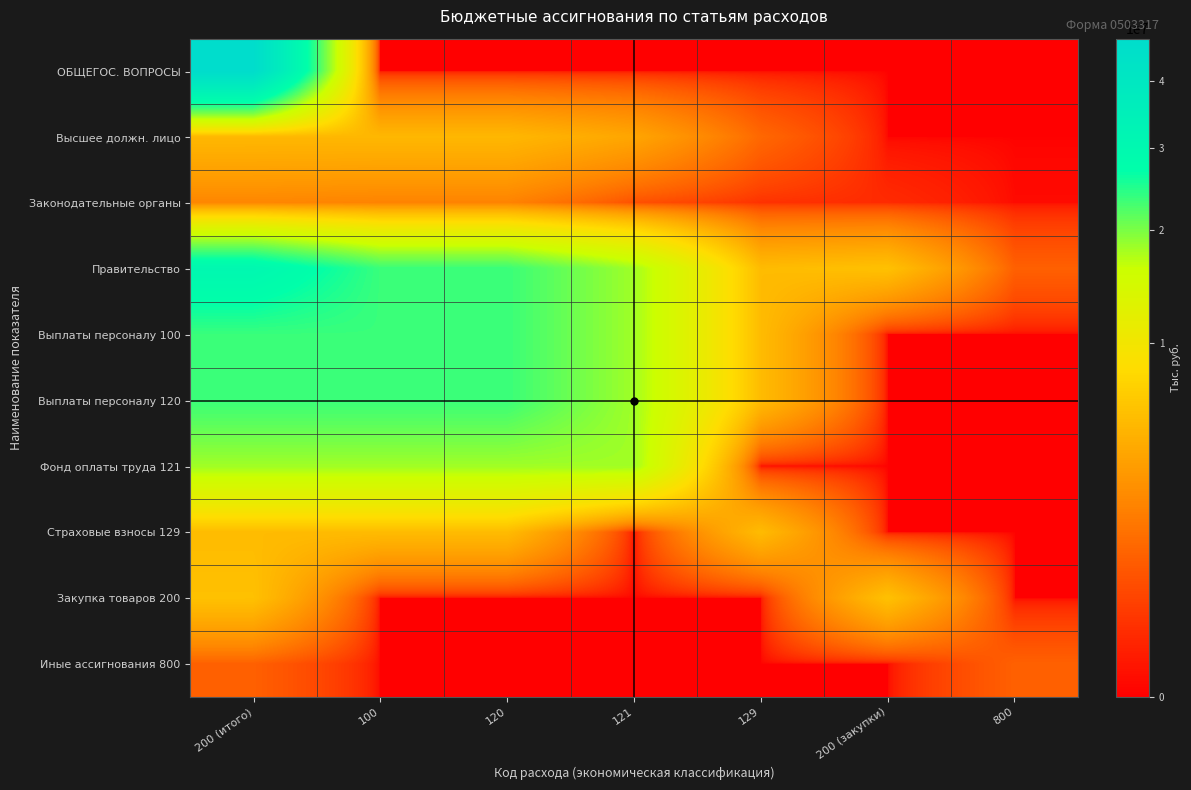

Reading left to right, transcribe all the data shown in this chart.

ОБЩЕГОС. ВОПРОСЫ: 200 (итого)=47314491	100=0	120=0	121=0	129=0	200 (закупки)=0	800=0
Высшее должн. лицо: 200 (итого)=5169800	100=5169800	120=5169800	121=3966500	129=1198000	200 (закупки)=0	800=0
Законодательные органы: 200 (итого)=2283600	100=2146000	120=2146000	121=636300	129=192100	200 (закупки)=133100	800=4500
Правительство: 200 (итого)=30490944	100=23603100	120=23603100	121=18128500	129=5473600	200 (закупки)=5895809	800=992035
Выплаты персоналу 100: 200 (итого)=23603100	100=23603100	120=23603100	121=18128500	129=5473600	200 (закупки)=0	800=0
Выплаты персоналу 120: 200 (итого)=23603100	100=23603100	120=23603100	121=18128500	129=5473600	200 (закупки)=0	800=0
Фонд оплаты труда 121: 200 (итого)=18128500	100=18128500	120=18128500	121=18128500	129=0	200 (закупки)=0	800=0
Страховые взносы 129: 200 (итого)=5473600	100=5473600	120=5473600	121=0	129=5473600	200 (закупки)=0	800=0
Закупка товаров 200: 200 (итого)=5895809	100=0	120=0	121=0	129=0	200 (закупки)=5895809	800=0
Иные ассигнования 800: 200 (итого)=992035	100=0	120=0	121=0	129=0	200 (закупки)=0	800=992035